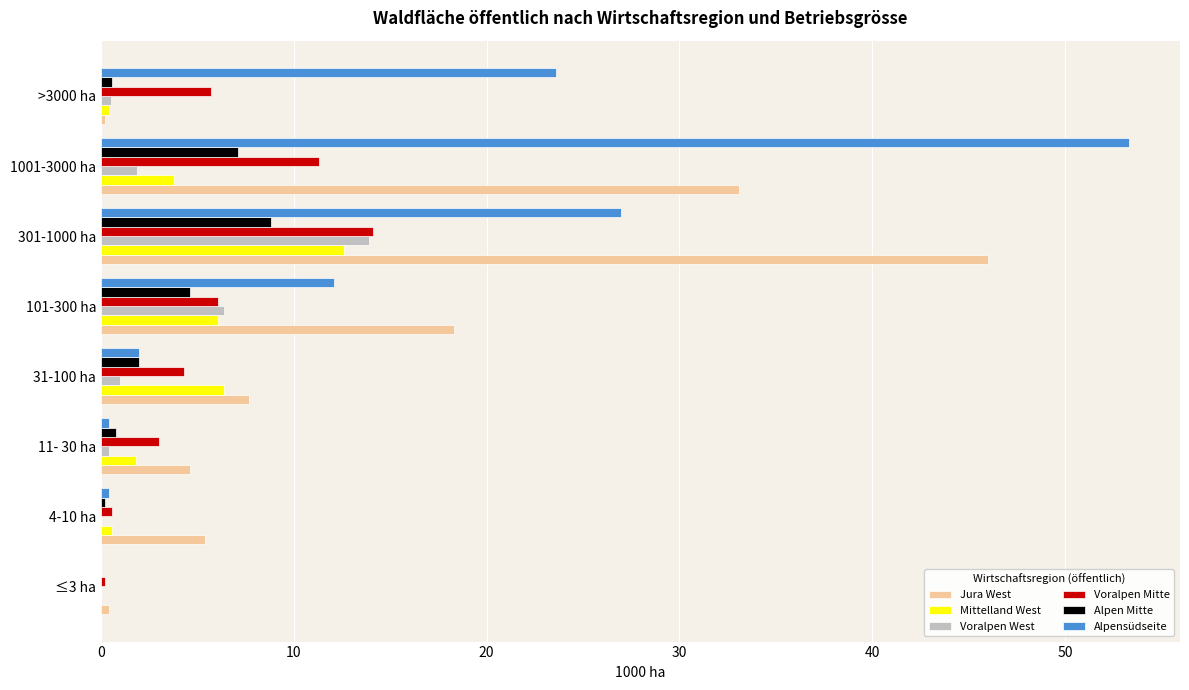

Is it true that Mittelland West equals 6.1 at 101-300 ha?

True